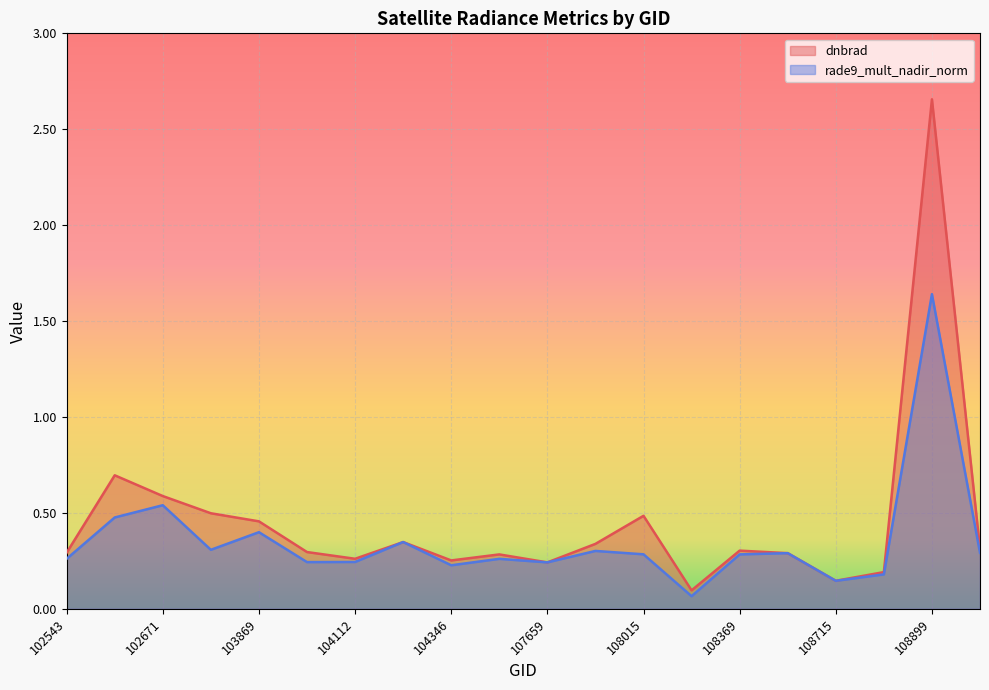

What is the difference between the maximum and minimum values in the rade9_mult_nadir_norm series?

1.6